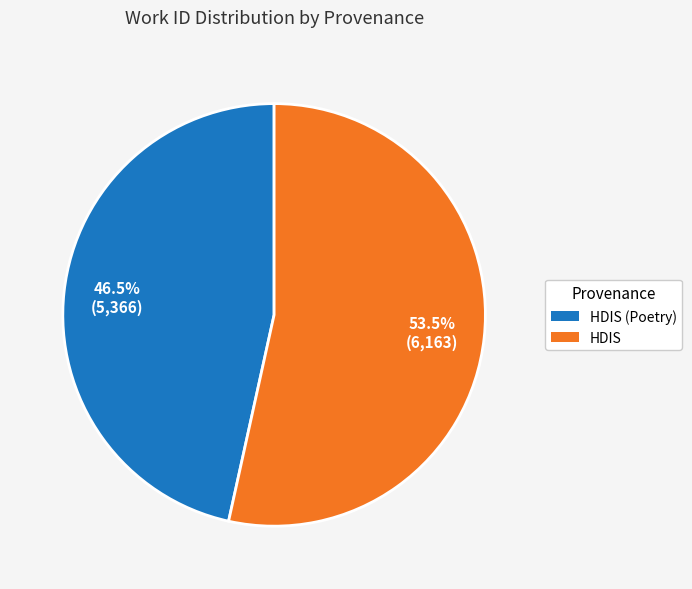

Is there a majority slice in this chart?

Yes